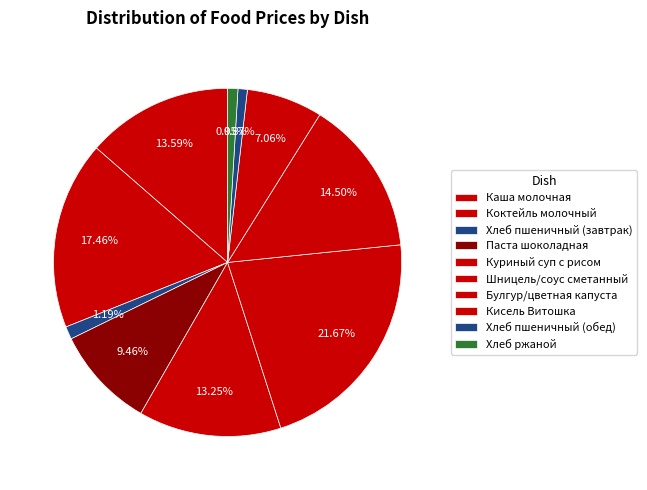

How many segments does this pie chart have?

10